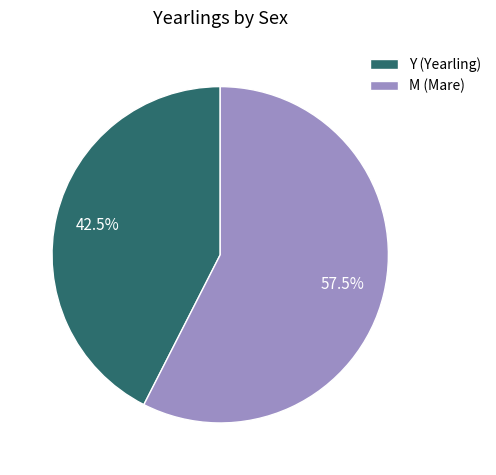

Count the number of slices in the pie.

2